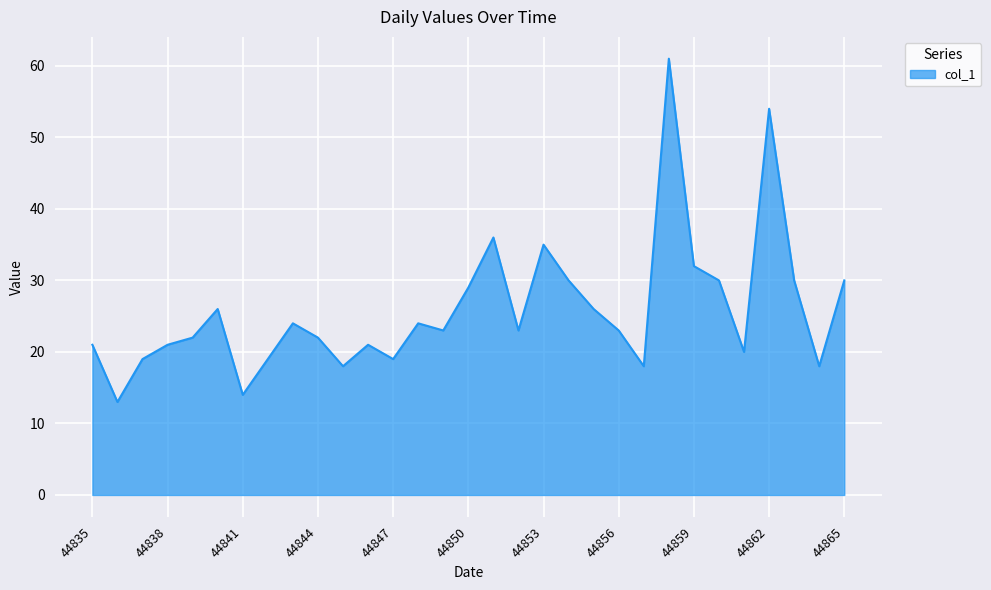

What is the maximum value shown in the chart?

61